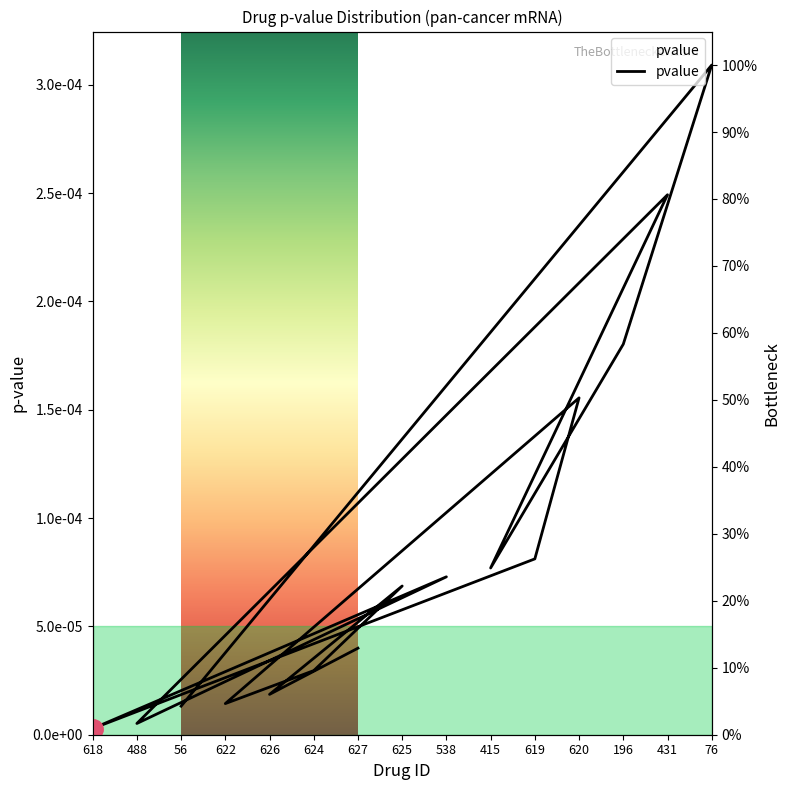

The chart shows a value of 0.0 at 622. True or false?

True